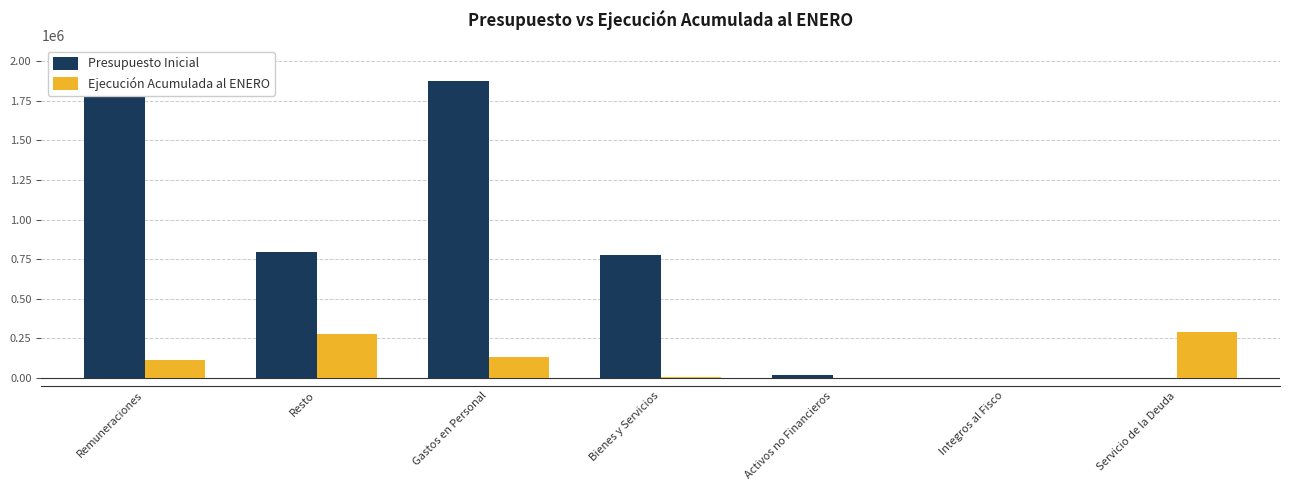

What is the difference between the maximum and minimum values in the Presupuesto Inicial series?

1875127